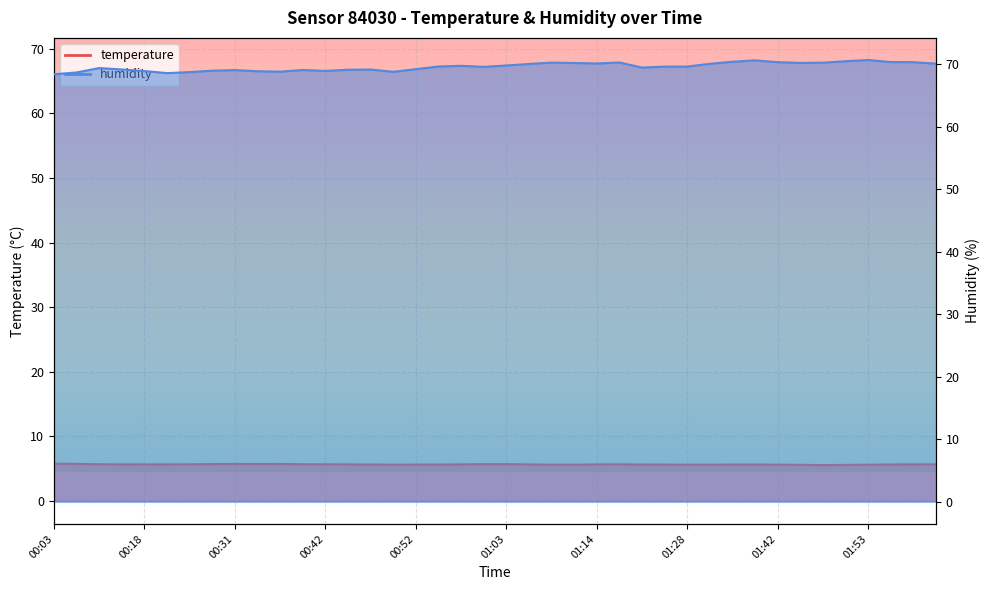

How many lines are shown in the chart?

2